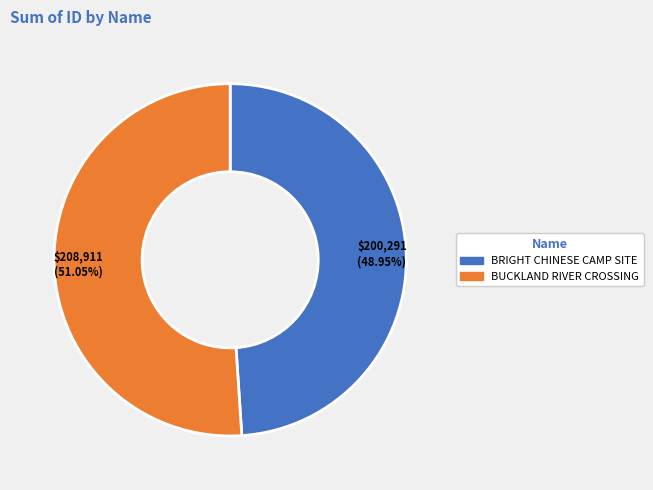

Is it true that BUCKLAND RIVER CROSSING is 39% of the pie?

False